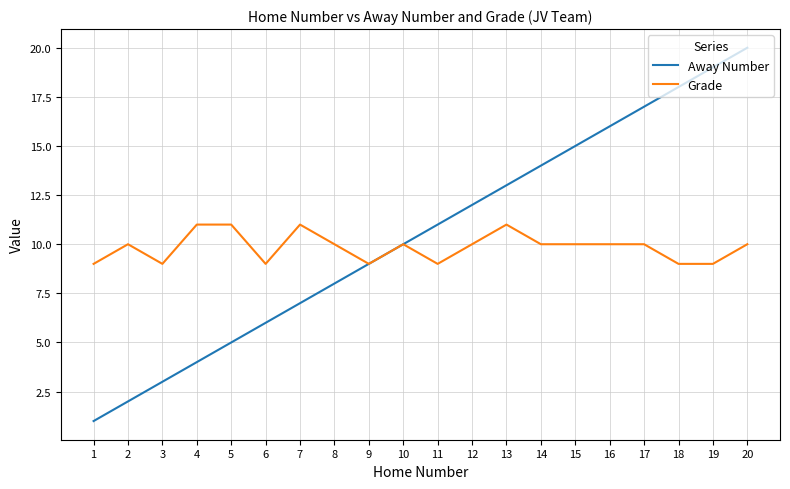

What is the sum of all Away Number values?

210